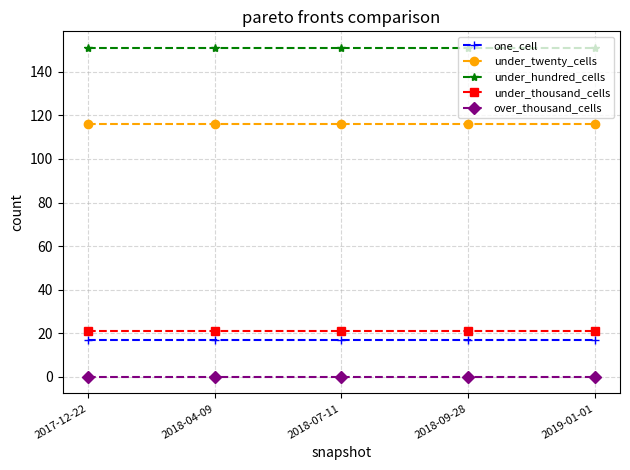

What is the difference between the highest and lowest values at 2017-12-22?

151